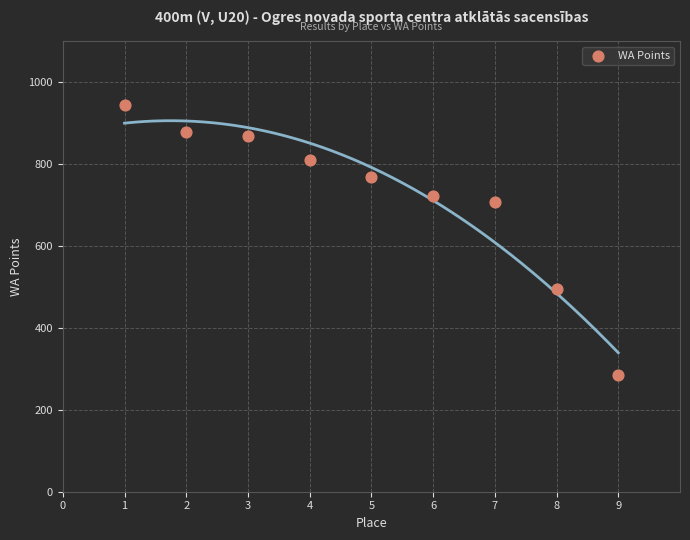

What Y value in the scatter plot is closest to 615?

708